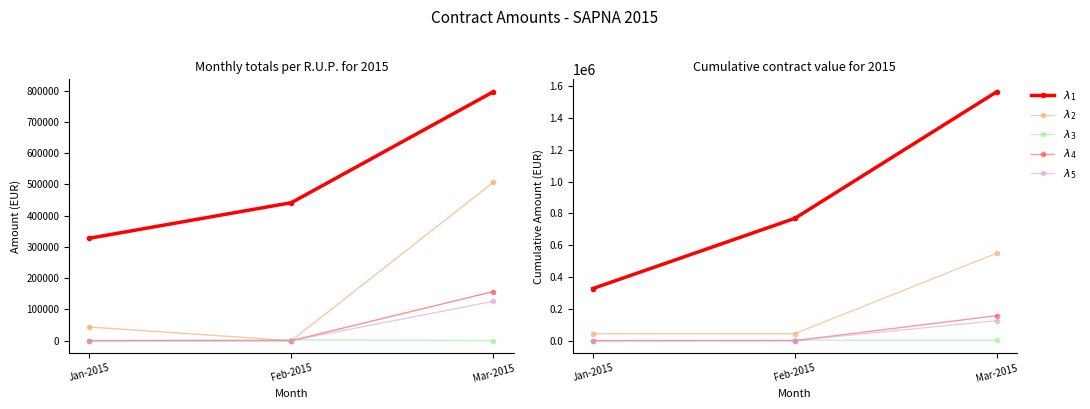

Does the chart have visible grid lines?

No